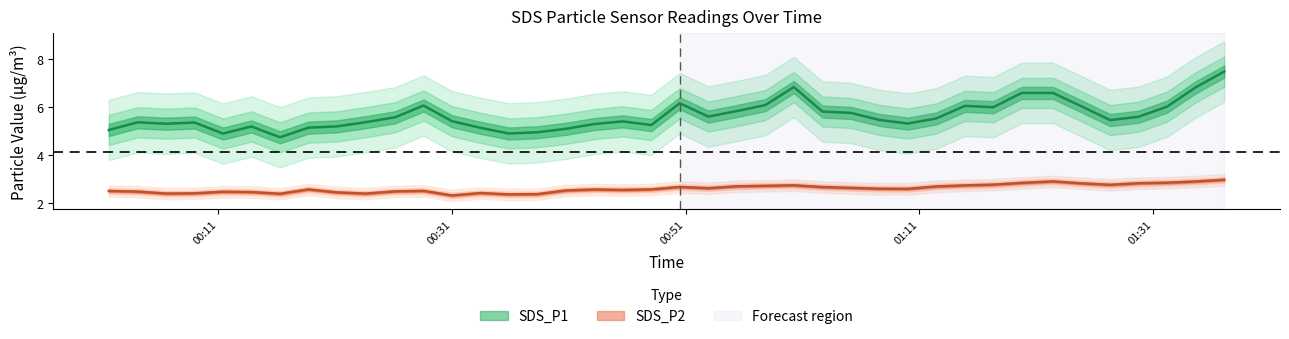

Does the chart have visible grid lines?

No